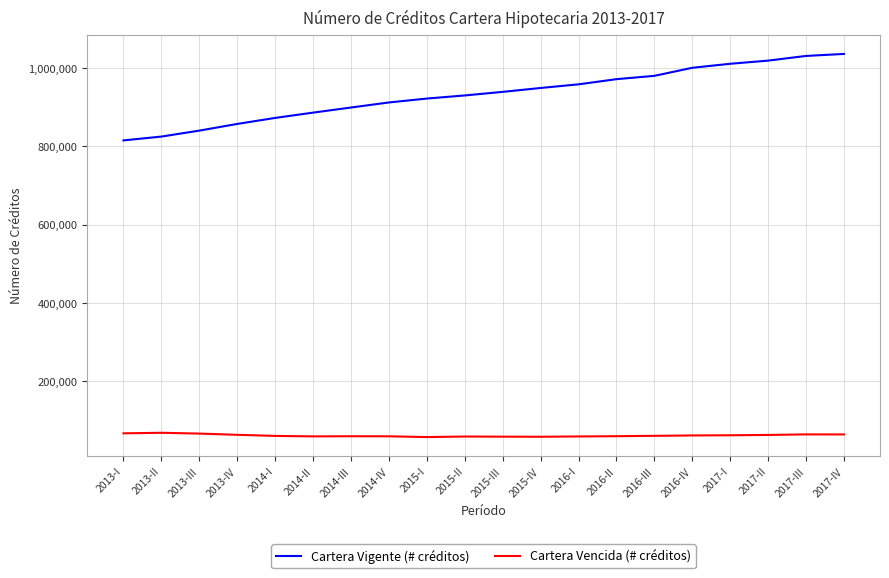

At how many categories does at least one series exceed 597266?

20